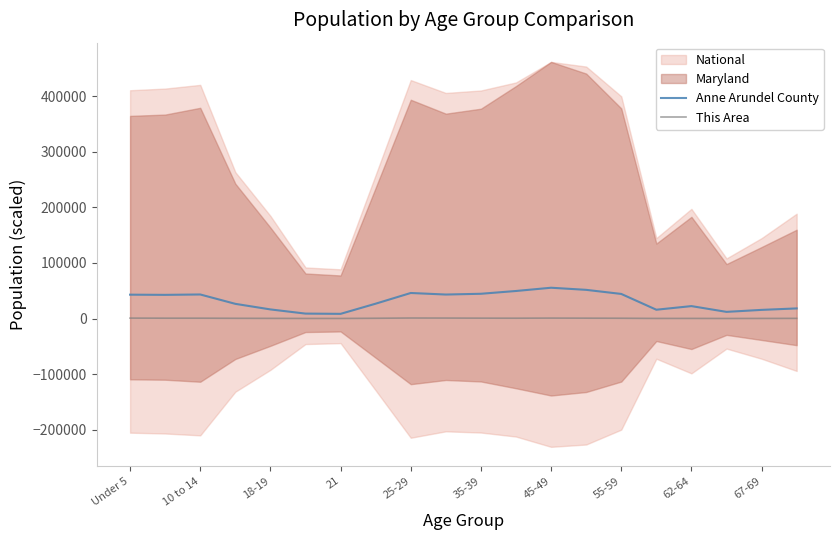

What is the value of the Anne Arundel County point at the 8th from the left?

26712.4